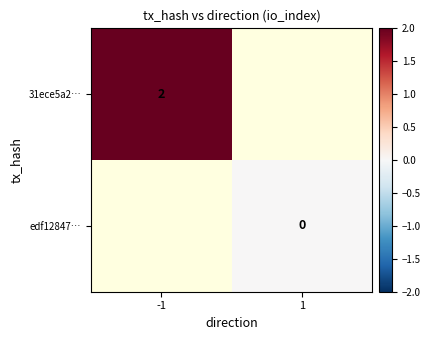

At how many categories does at least one series exceed 1?

1